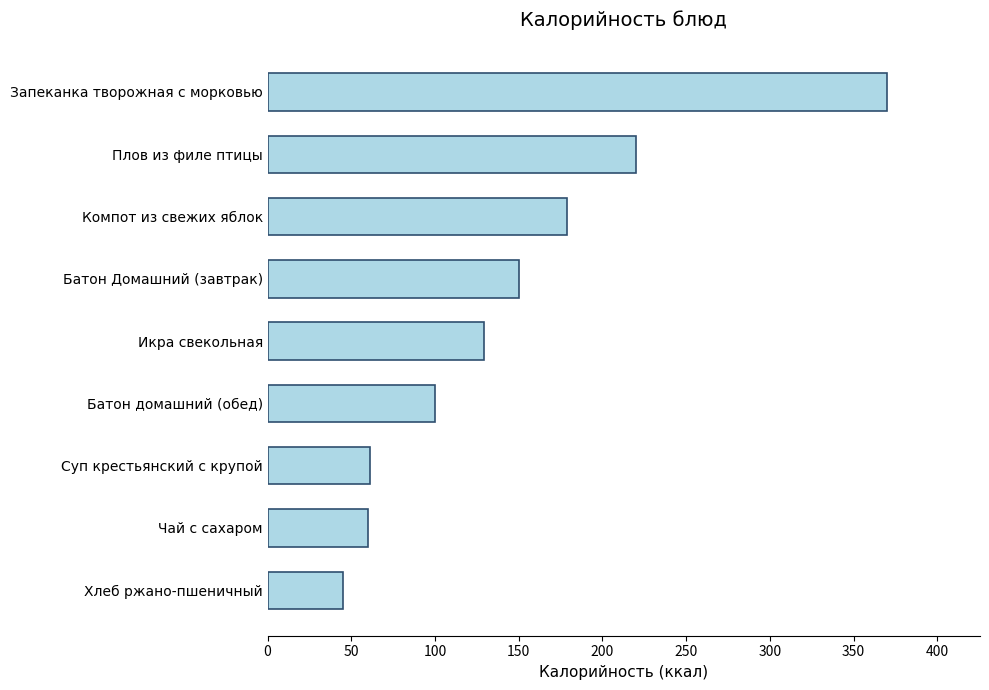

True or false: the data shows 129 at Икра свекольная.

True